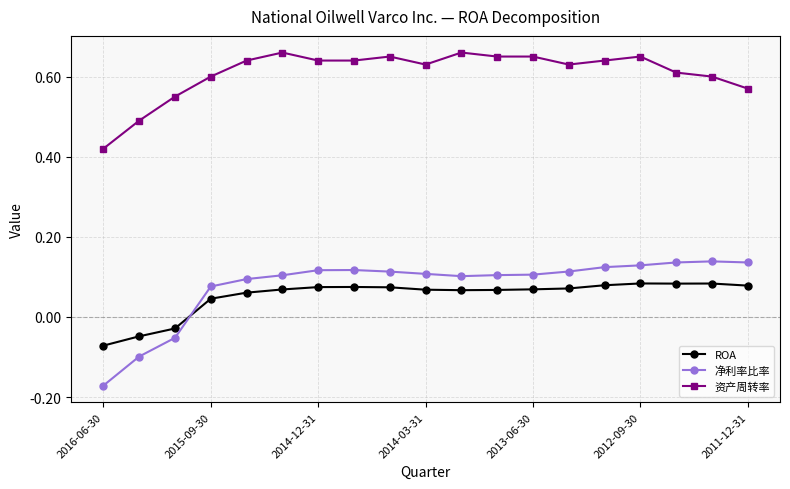

Which series has the largest range (max minus min)?

净利率比率